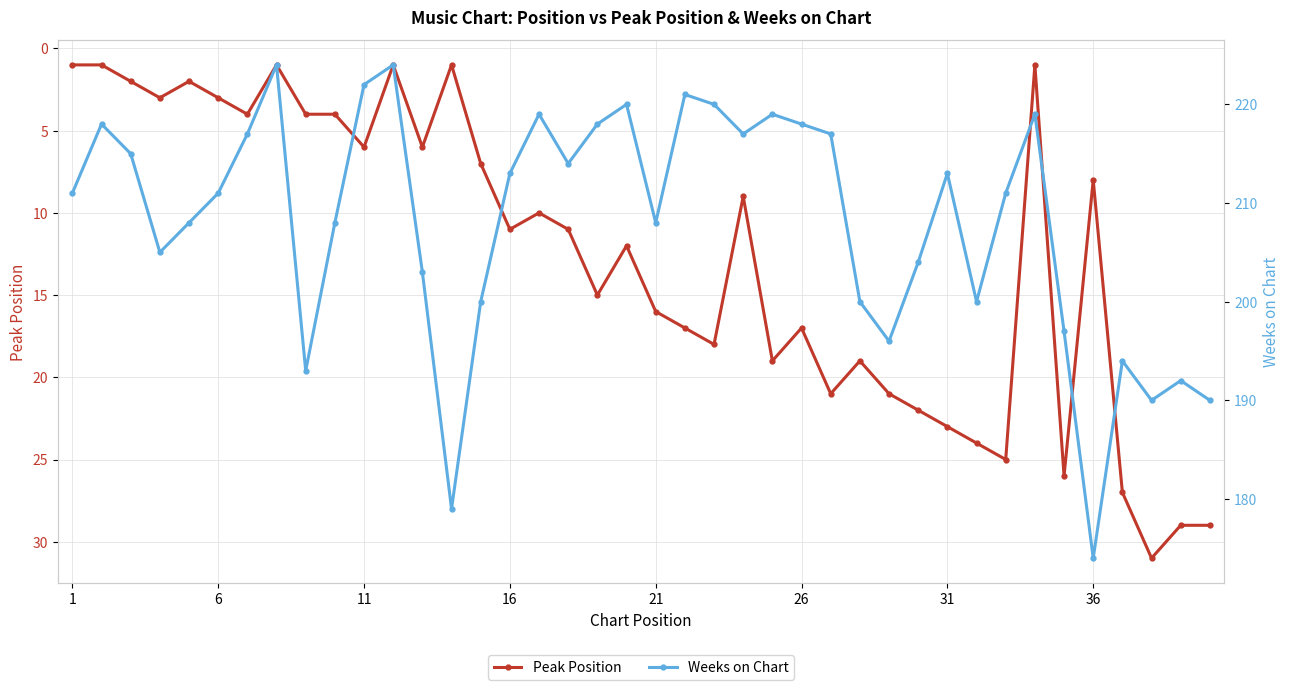

True or false: Peak Position and Weeks on Chart cross at least once.

False